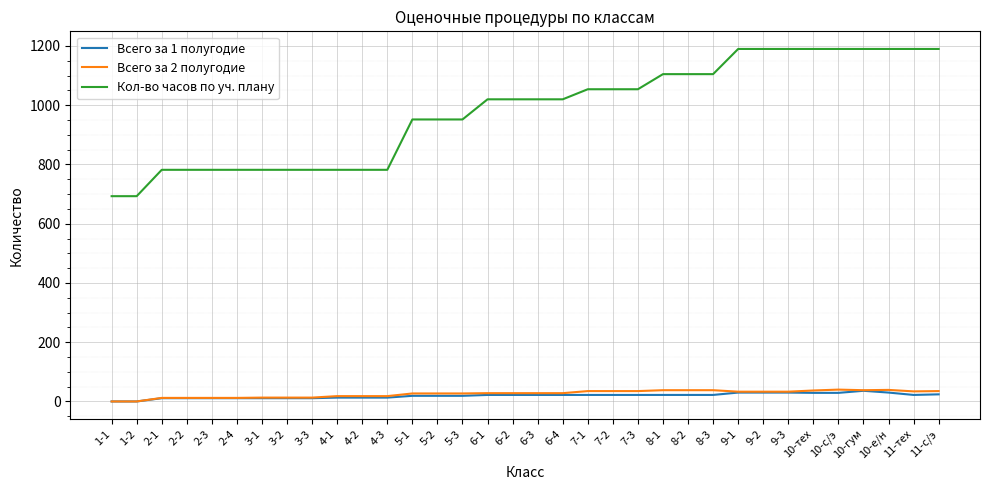

What is the lowest value of the Кол-во часов по уч. плану series?

693